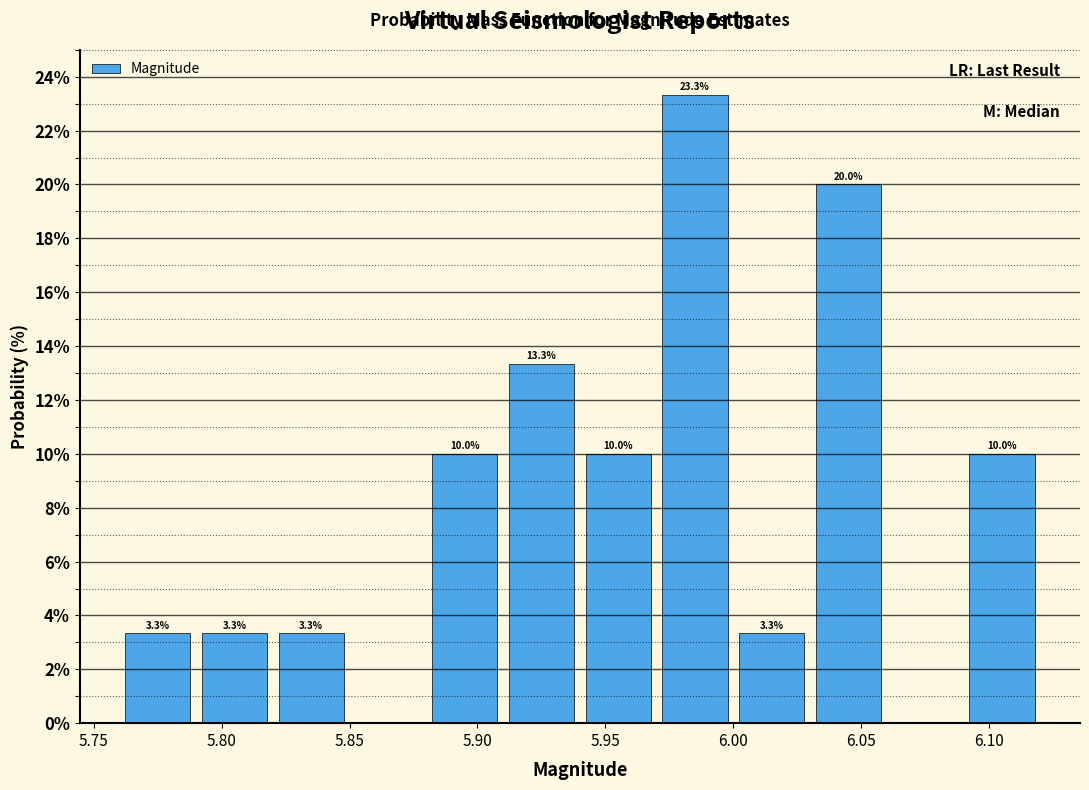

Over which range of the x-axis is the bar tallest?

5.97 to 6.00